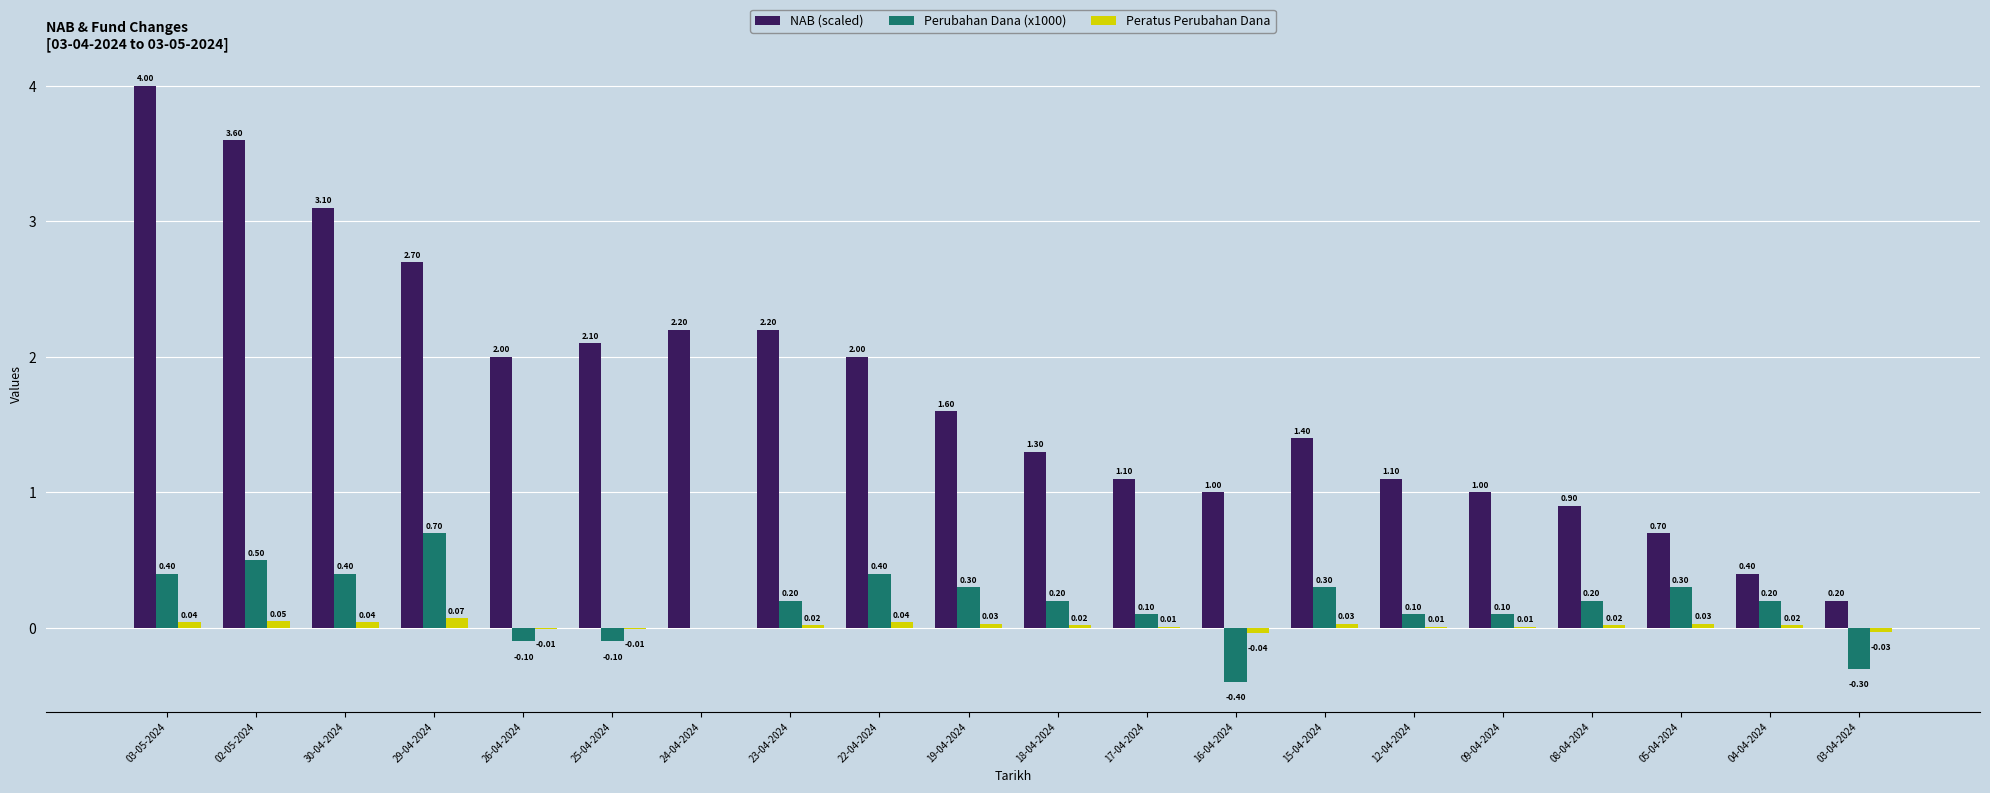

What is the maximum value shown in the chart?

4.0